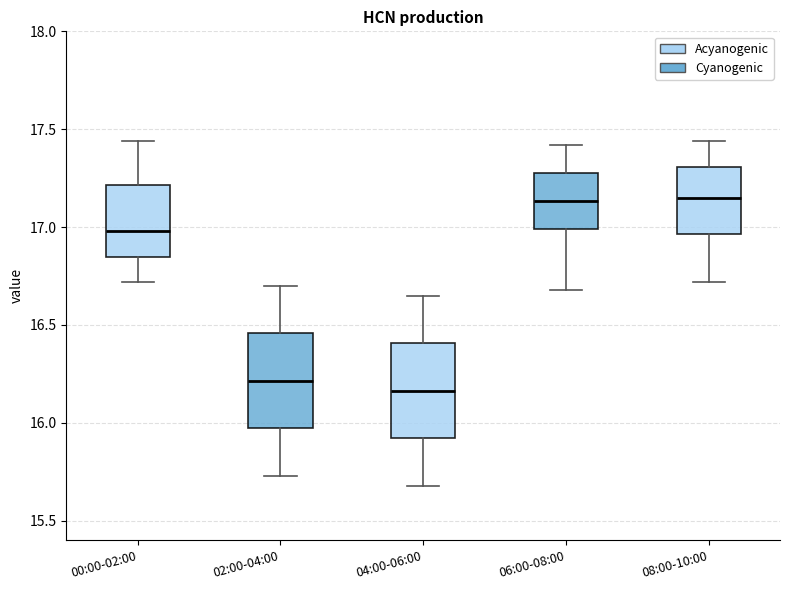

Reading left to right, read every box against the y-axis: the position of its median line, the range the box covers, and the ends of its whiskers. The values are not printed on the chart, so give them approximately, as read against the axis.

00:00-02:00: median 17.00, box 16.85 to 17.20, whiskers 16.70 to 17.45
02:00-04:00: median 16.20, box 15.95 to 16.45, whiskers 15.75 to 16.70
04:00-06:00: median 16.15, box 15.90 to 16.40, whiskers 15.70 to 16.65
06:00-08:00: median 17.15, box 17.00 to 17.30, whiskers 16.70 to 17.40
08:00-10:00: median 17.15, box 16.95 to 17.30, whiskers 16.70 to 17.45